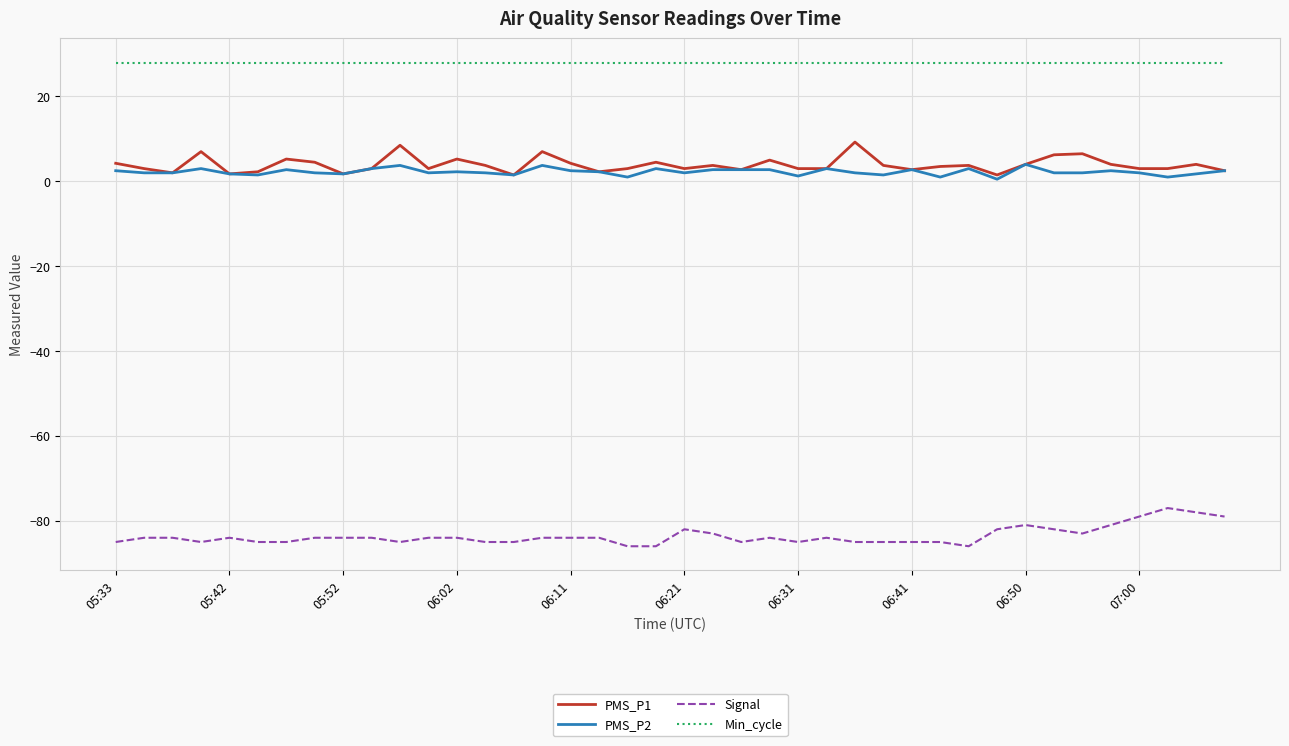

Which series has the largest total across all categories?

Min_cycle